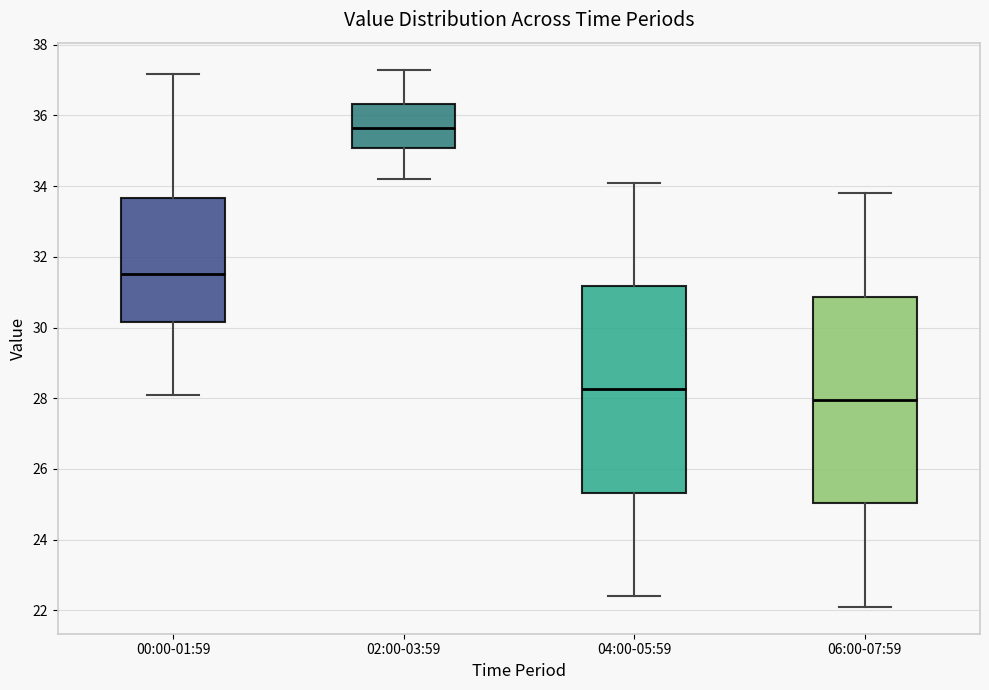

Which box's median line is the lowest?

06:00-07:59